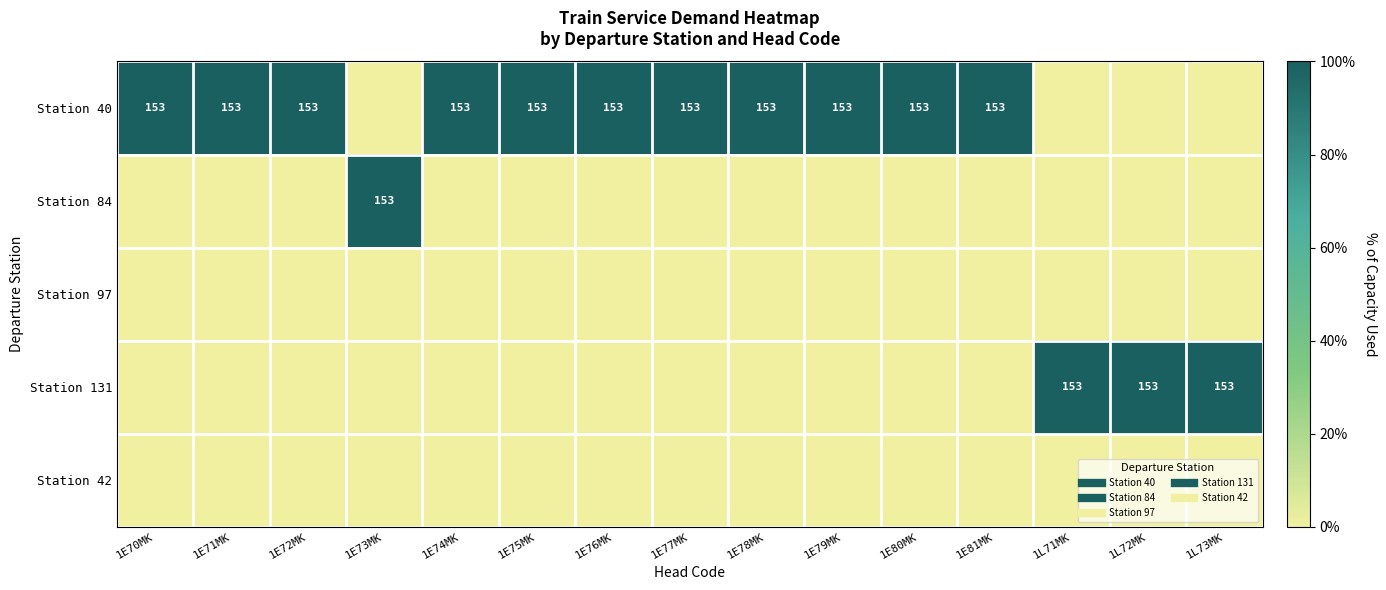

Is it true that Station 84 equals 0 at 1E78MK?

False